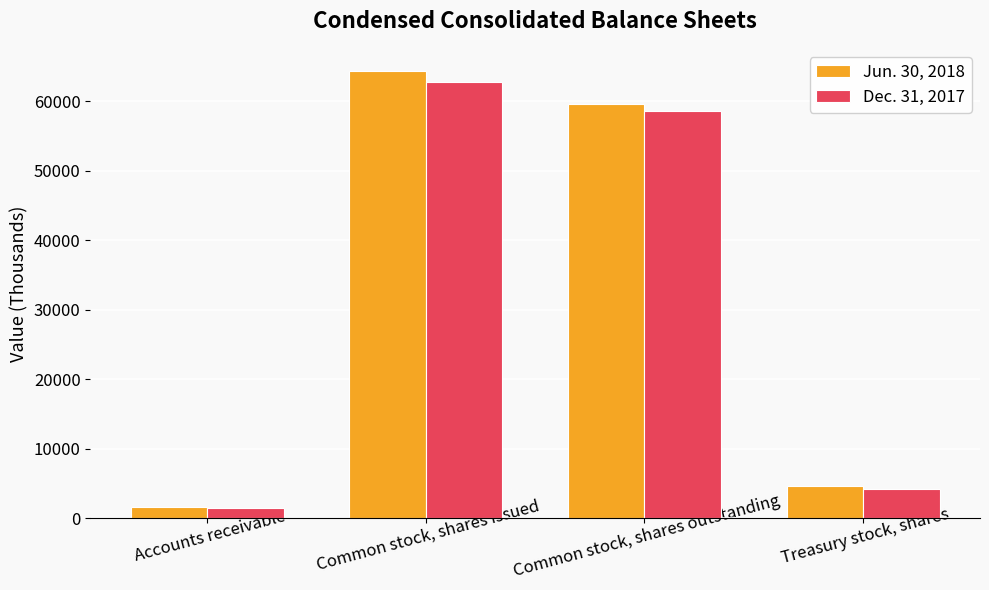

Reading right to left, what are all the values shown in this chart?

Jun. 30, 2018: 4655	59634	64289	1668
Dec. 31, 2017: 4194	58607	62801	1454